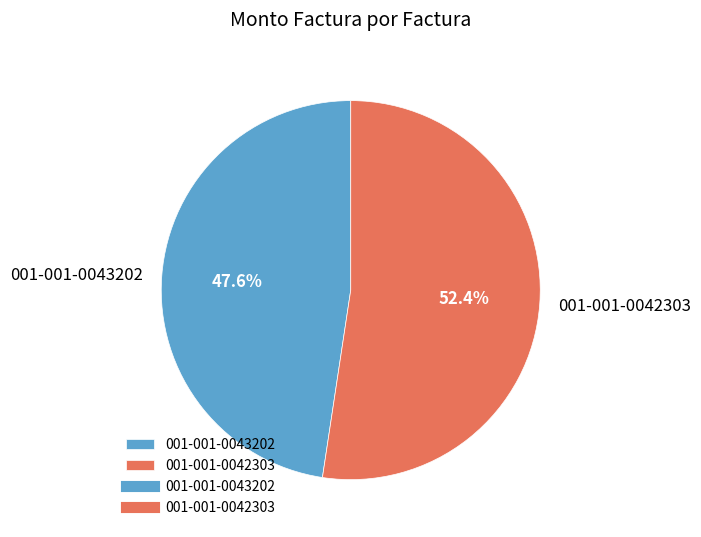

Which slice is the largest?

001-001-0042303